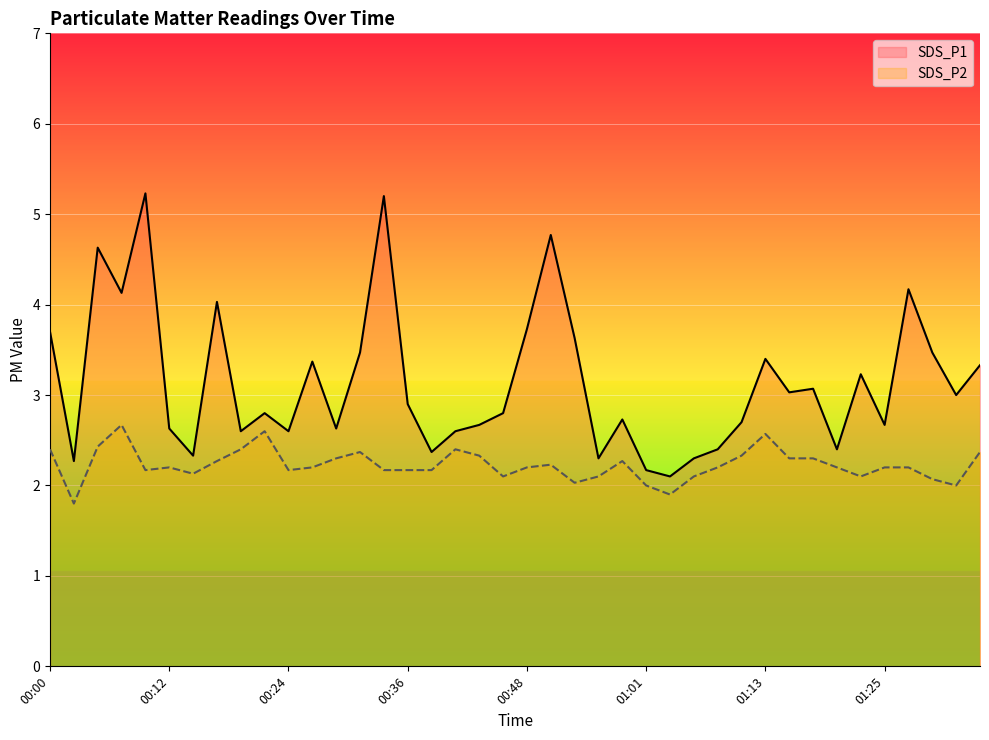

The value of SDS_P2 at 00:53 is 2.0. True or false?

True